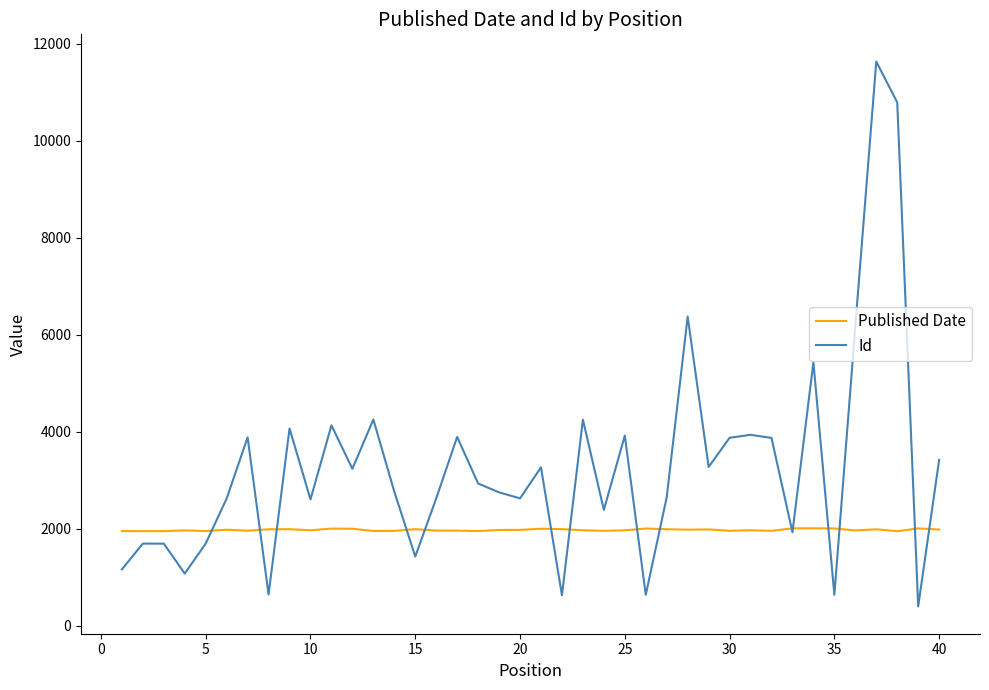

Rank the series by their average value, from lowest to highest.

Published Date, Id